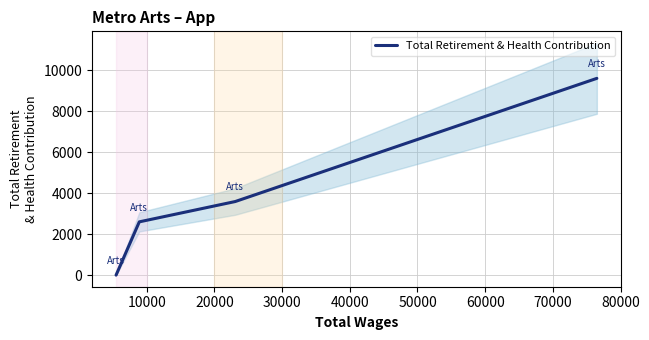

How many values are between 2603 and 9615?

3